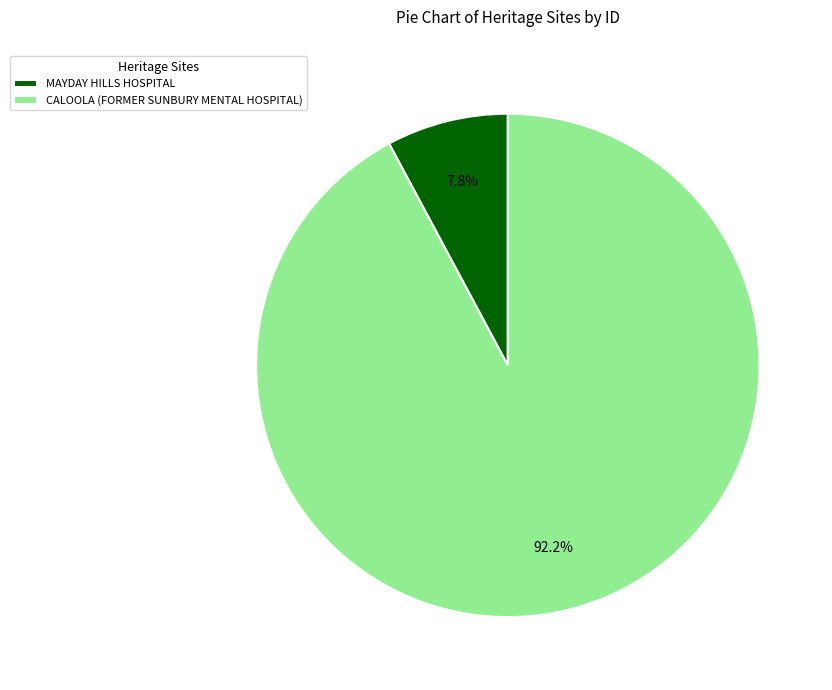

Is there any slice that represents more than half of the pie?

Yes